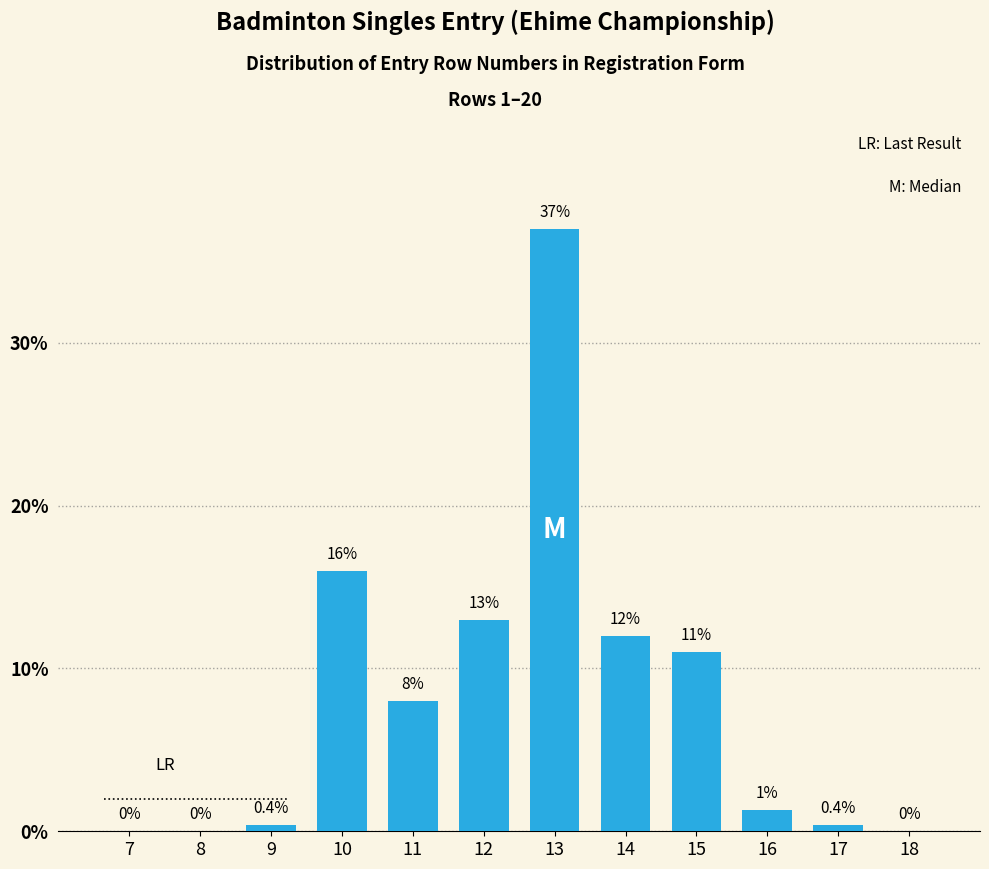

Reading right to left, transcribe all the data shown in this chart.

18=0.0	17=0.4	16=1.3	15=11.0	14=12.0	13=37.0	12=13.0	11=8.0	10=16.0	9=0.4	8=0.0	7=0.0